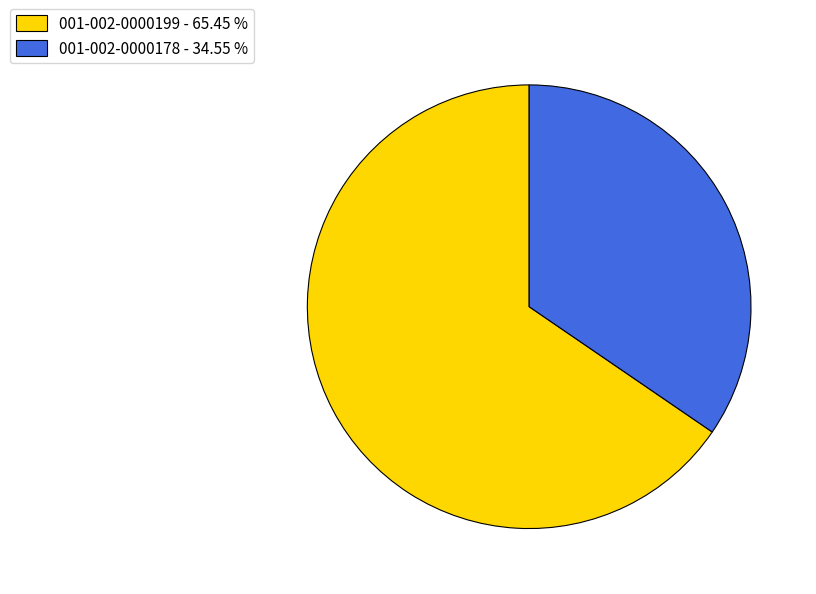

Which slice represents more than half of the pie?

001-002-0000199